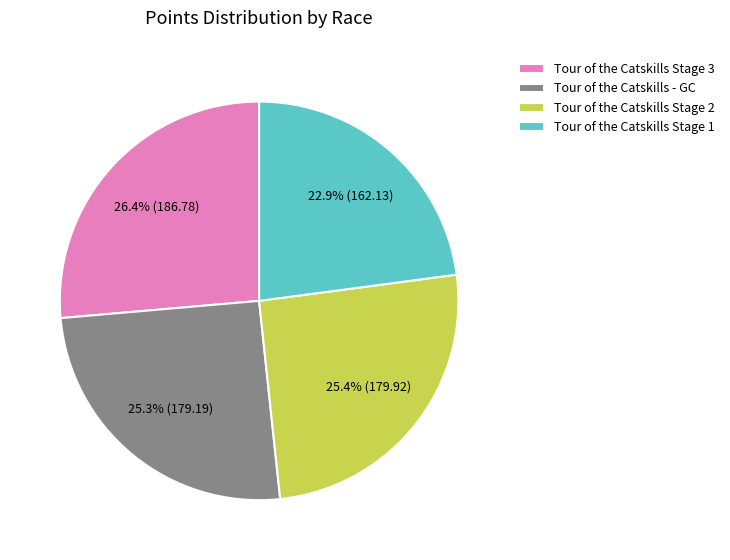

Which category has the biggest portion of the pie?

Tour of the Catskills Stage 3